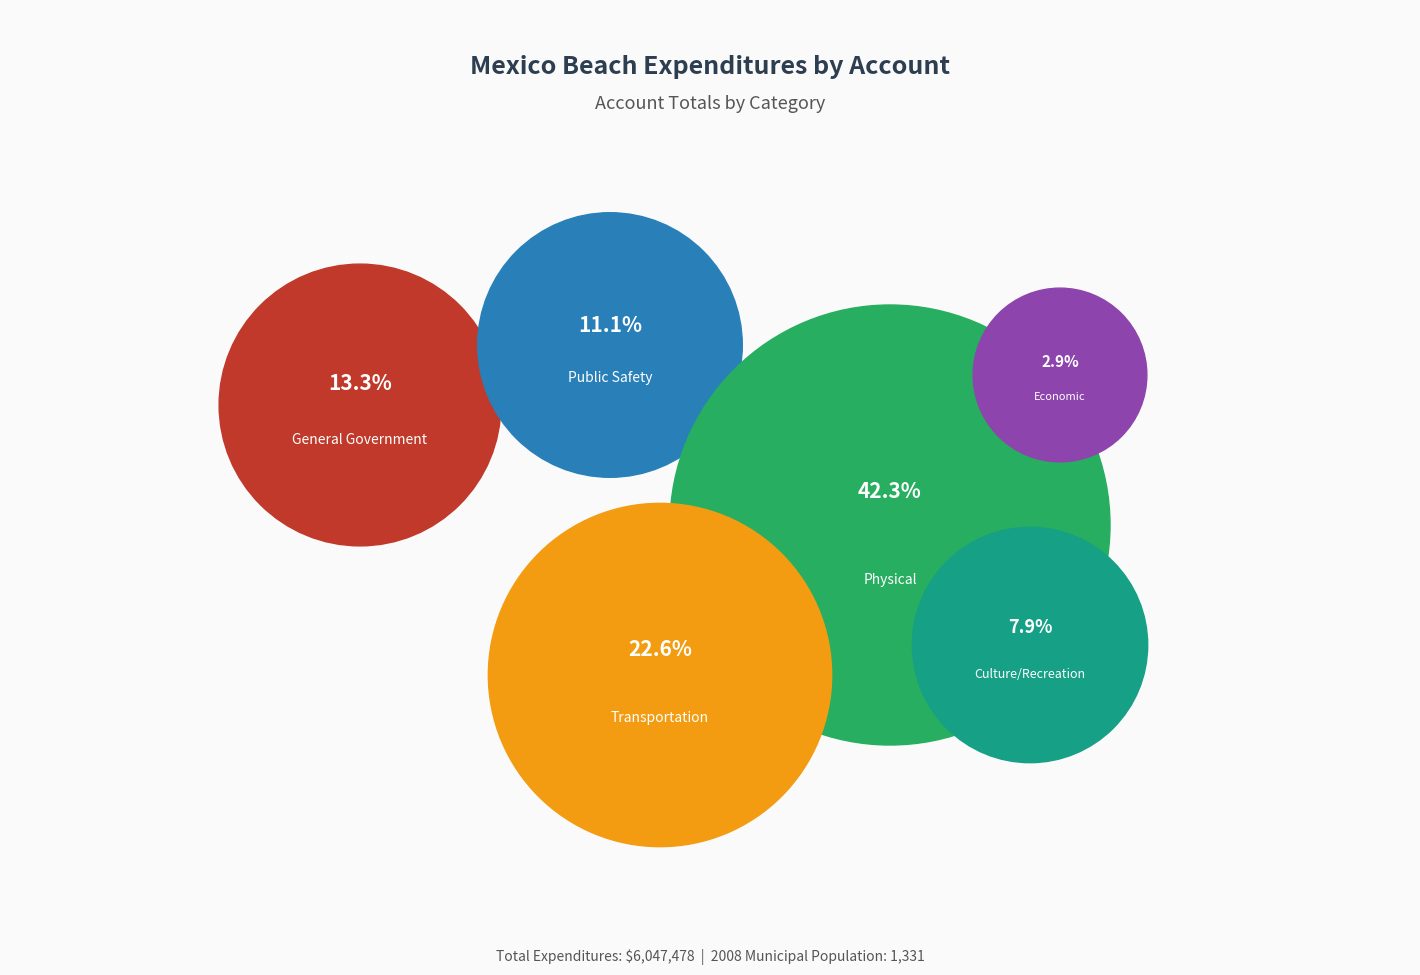

Rank the categories by value from highest to lowest.

Physical Environment, Transportation, General Government Services, Public Safety, Culture / Recreation, Economic Environment